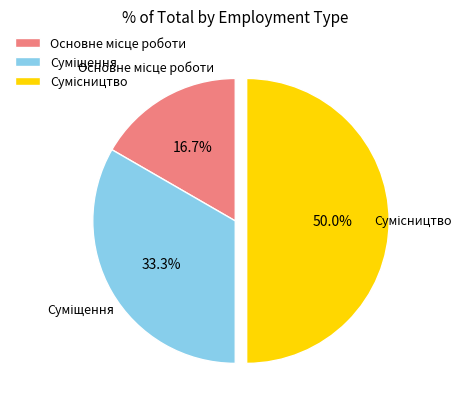

Approximately how many times larger is the value at Суміщення compared to Сумісництво?

0.7